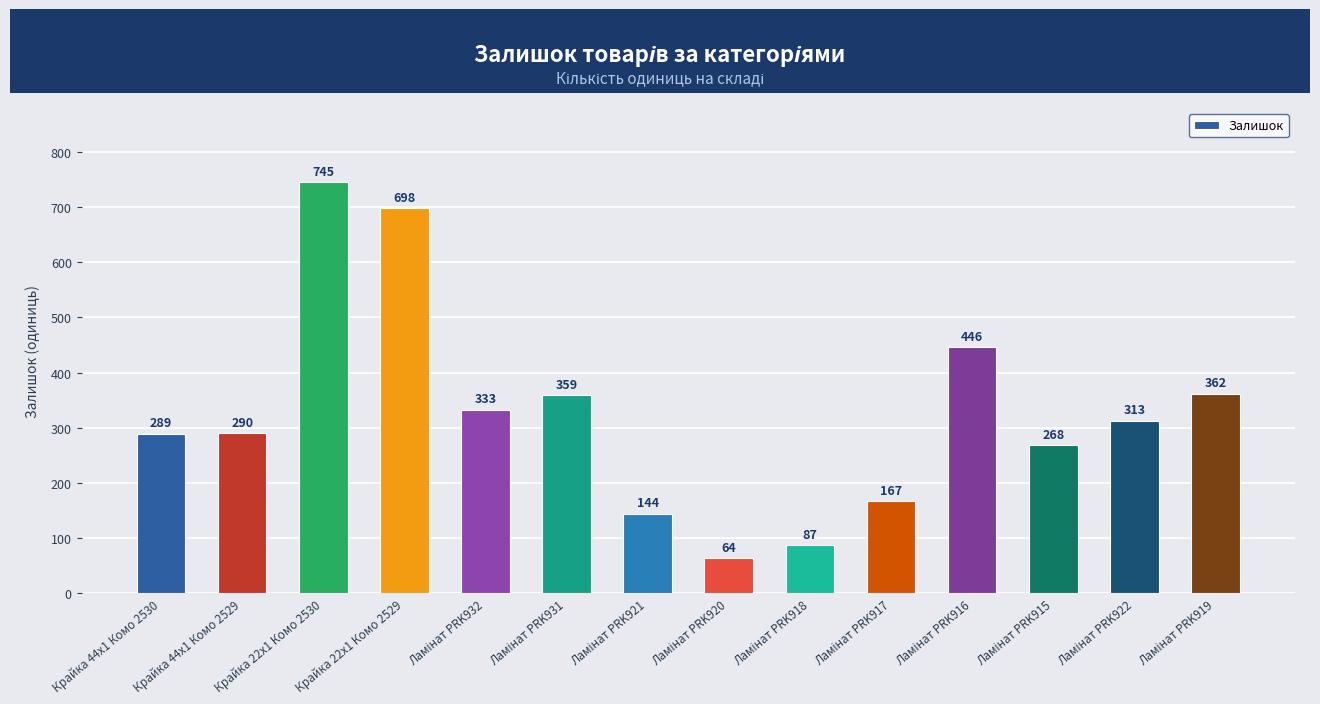

What is the maximum value shown in the chart?

745